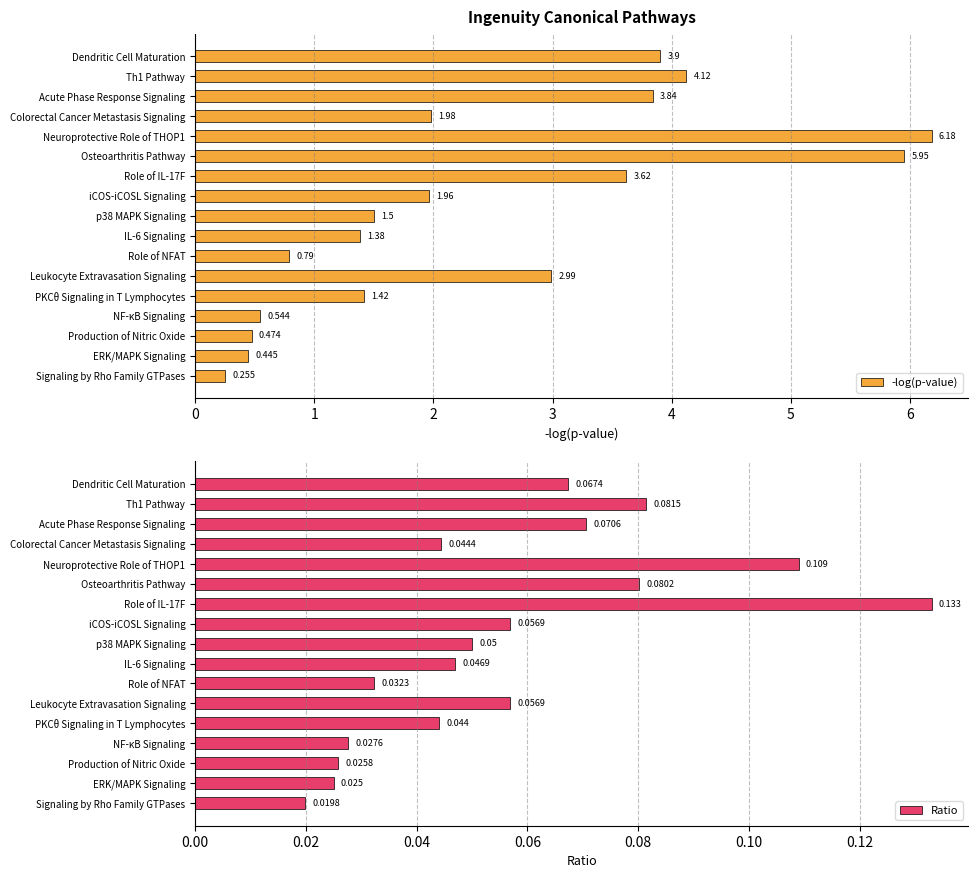

What is the average value of the -log(p-value) series?

2.4